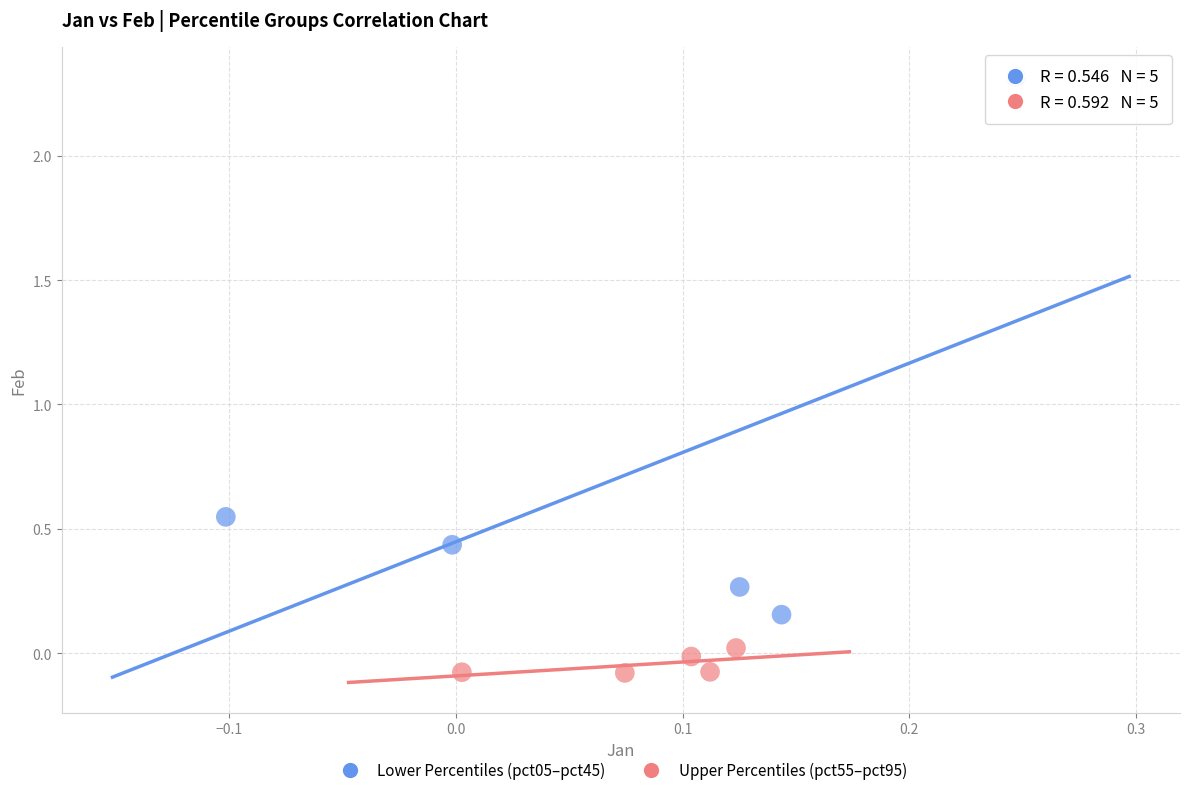

Which series has the widest spread of Y values?

Lower Percentiles (pct05–pct45)